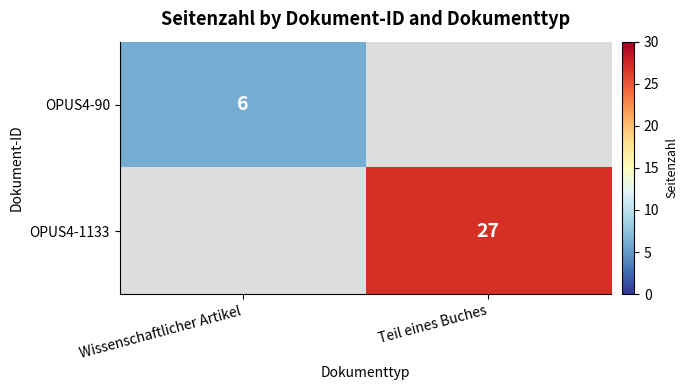

The OPUS4-1133 series shows 14 at Teil eines Buches. True or false?

False